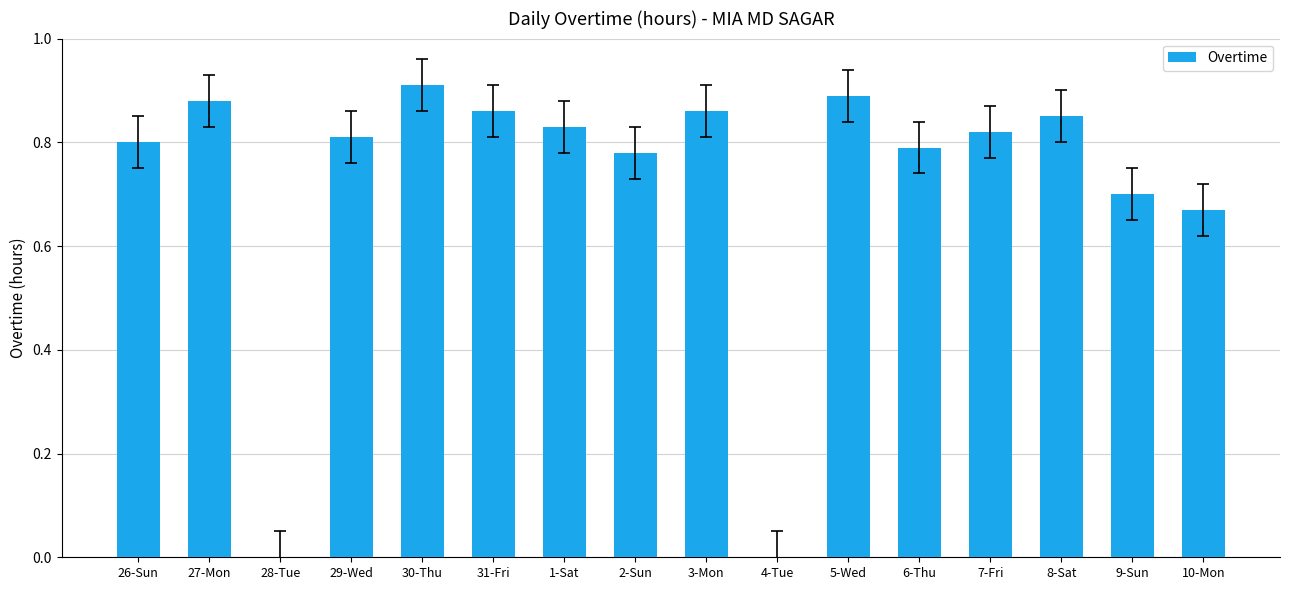

True or false: the data shows 1.3 at 2-Sun.

False